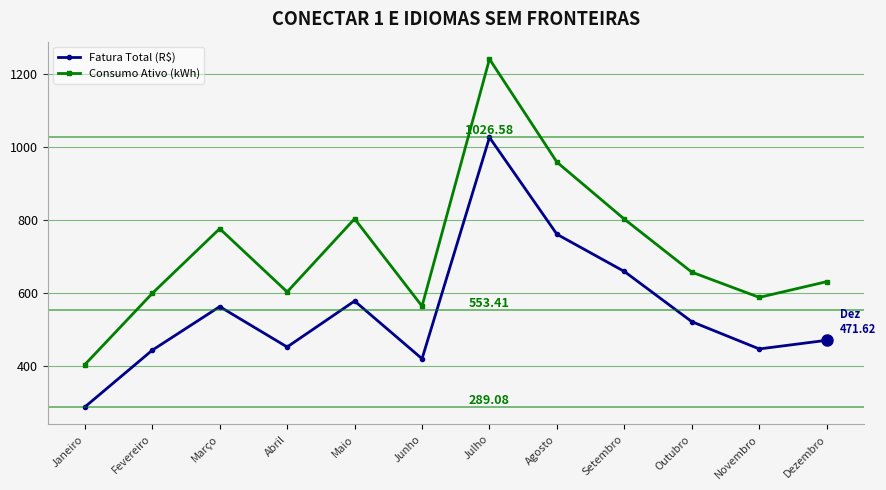

What is the difference between the Consumo Ativo (kWh) values at Outubro and Abril?

54.0